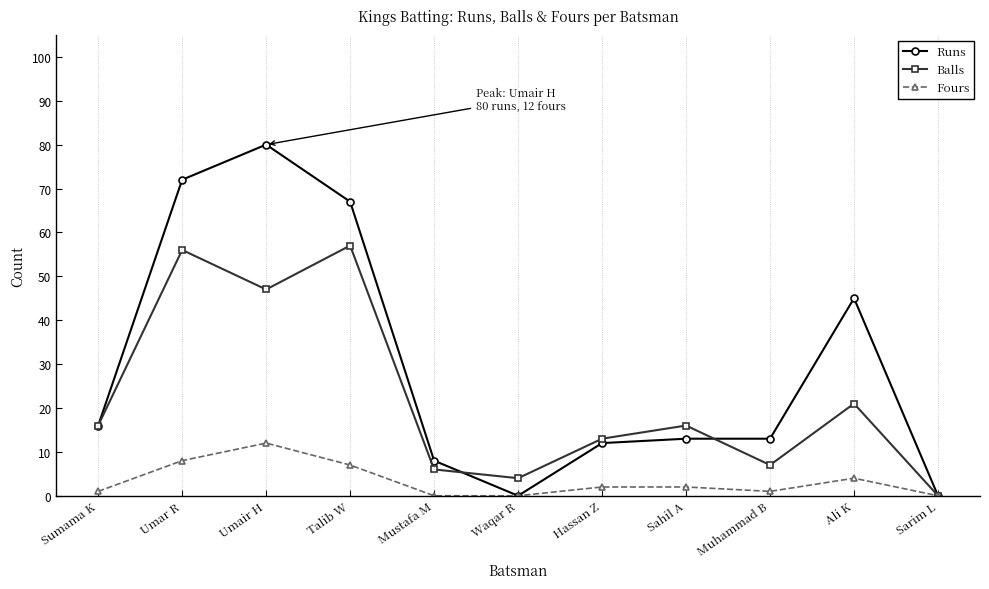

At which category does Balls reach its first local valley?

Umair H